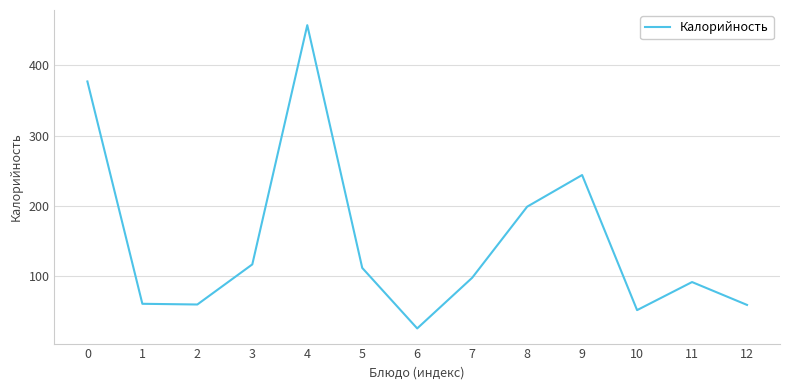

The chart shows a value of 100.6 at 0. True or false?

False